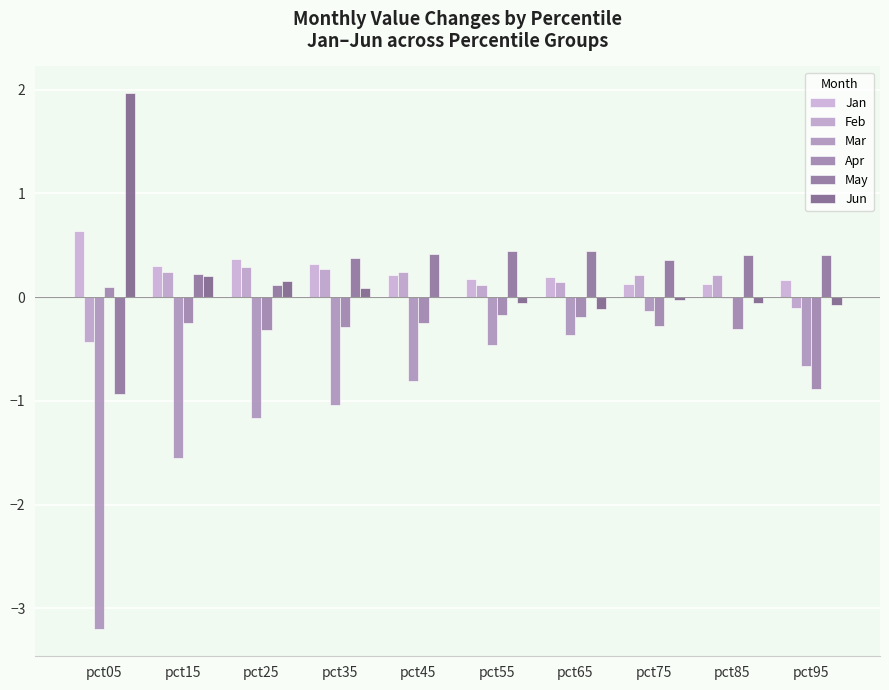

How many categories are shown in the chart?

10